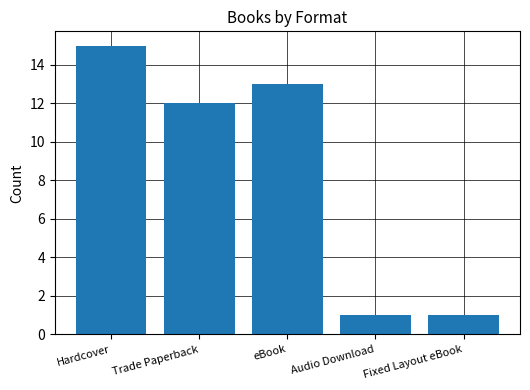

What is the label of the 3rd bar from the right?

eBook